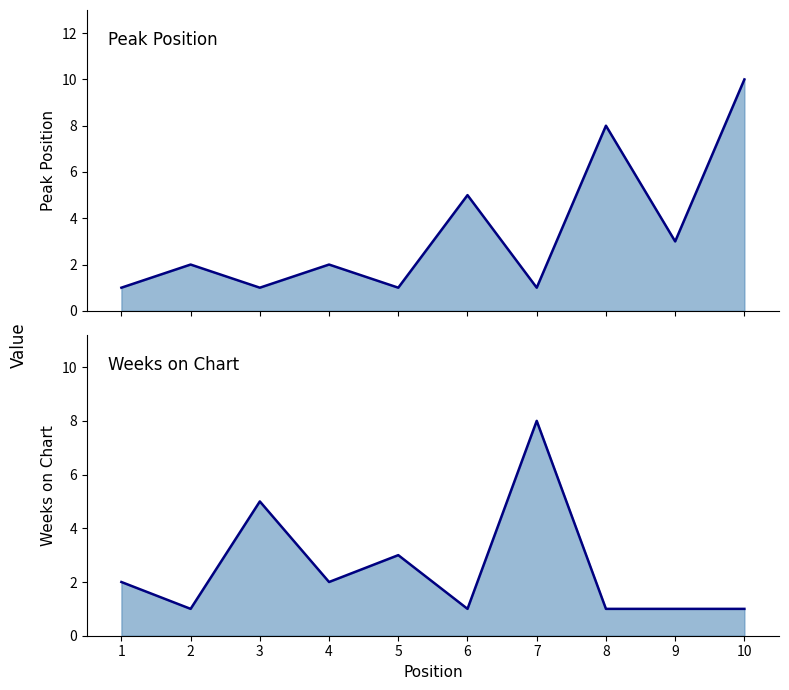

Is the value of Peak Position at 4 greater than the value of Weeks on Chart at 9?

Yes